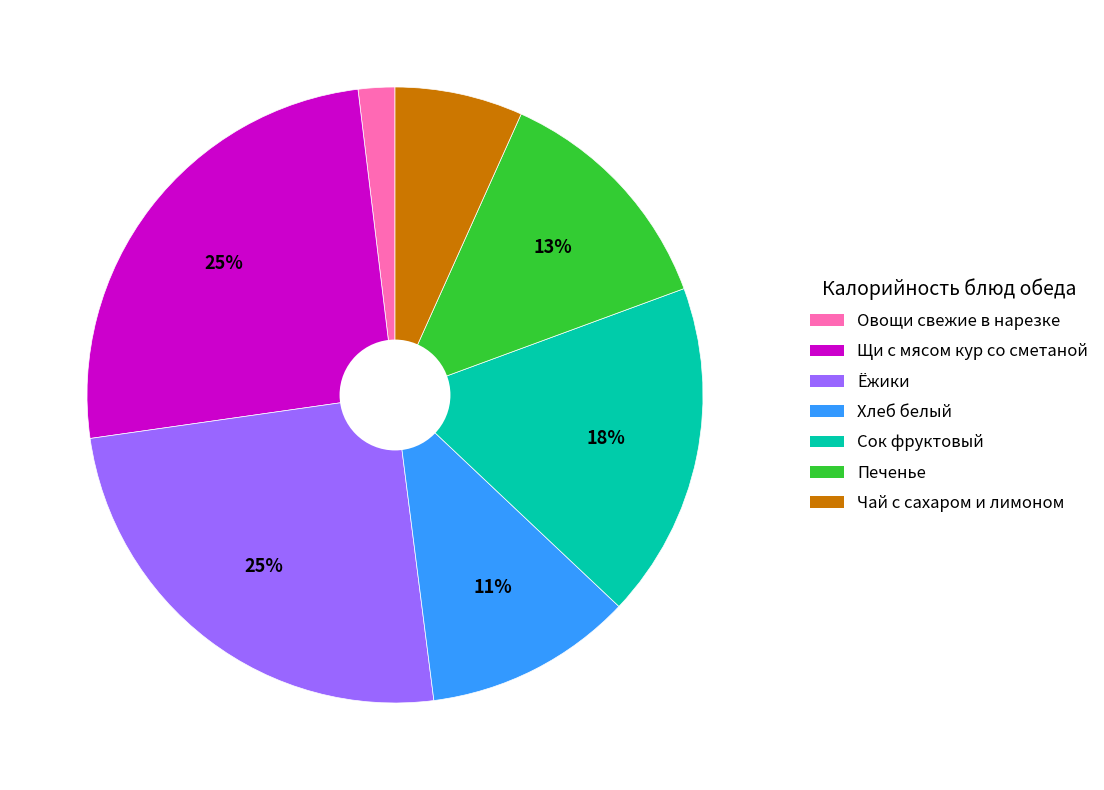

What is the ratio of the value at Сок фруктовый to the value at Щи с мясом кур со сметаной?

0.7